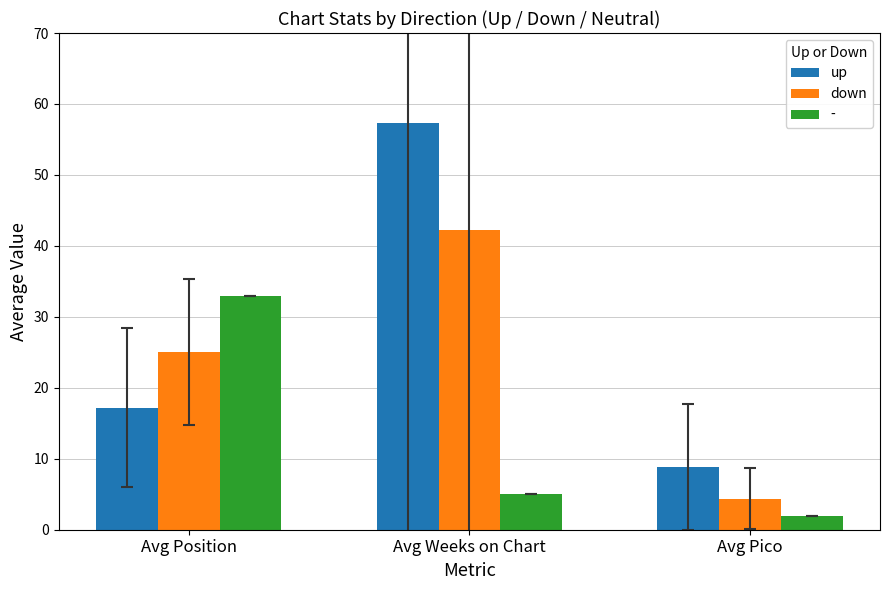

Is the value of down at Avg Pico greater than the value of up at Avg Position?

No